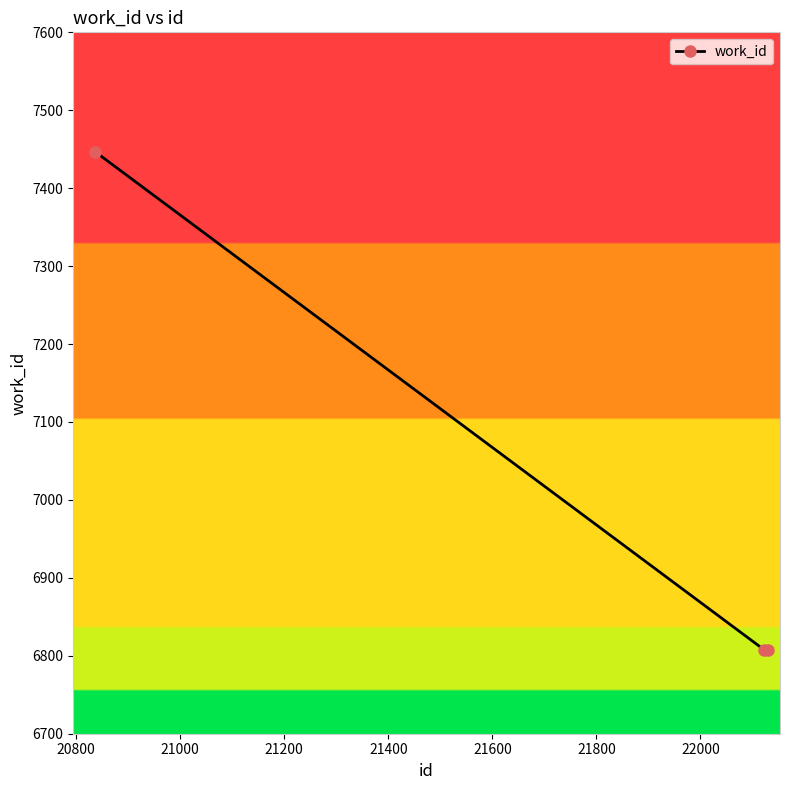

What is the sum of all values?

21063